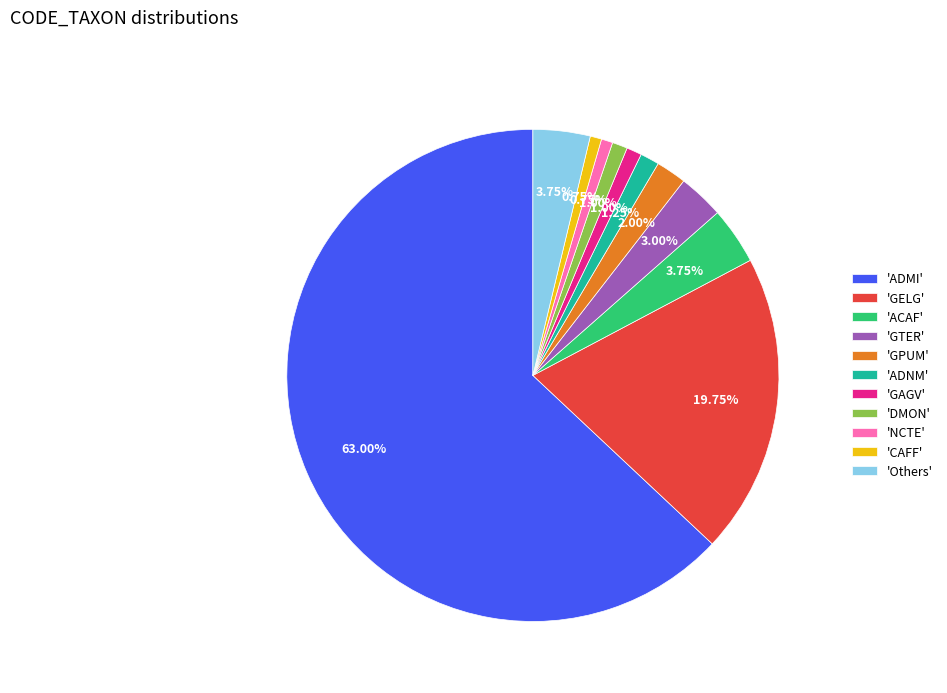

Approximately how many times larger is the value at 'CAFF' compared to 'ADNM'?

0.6